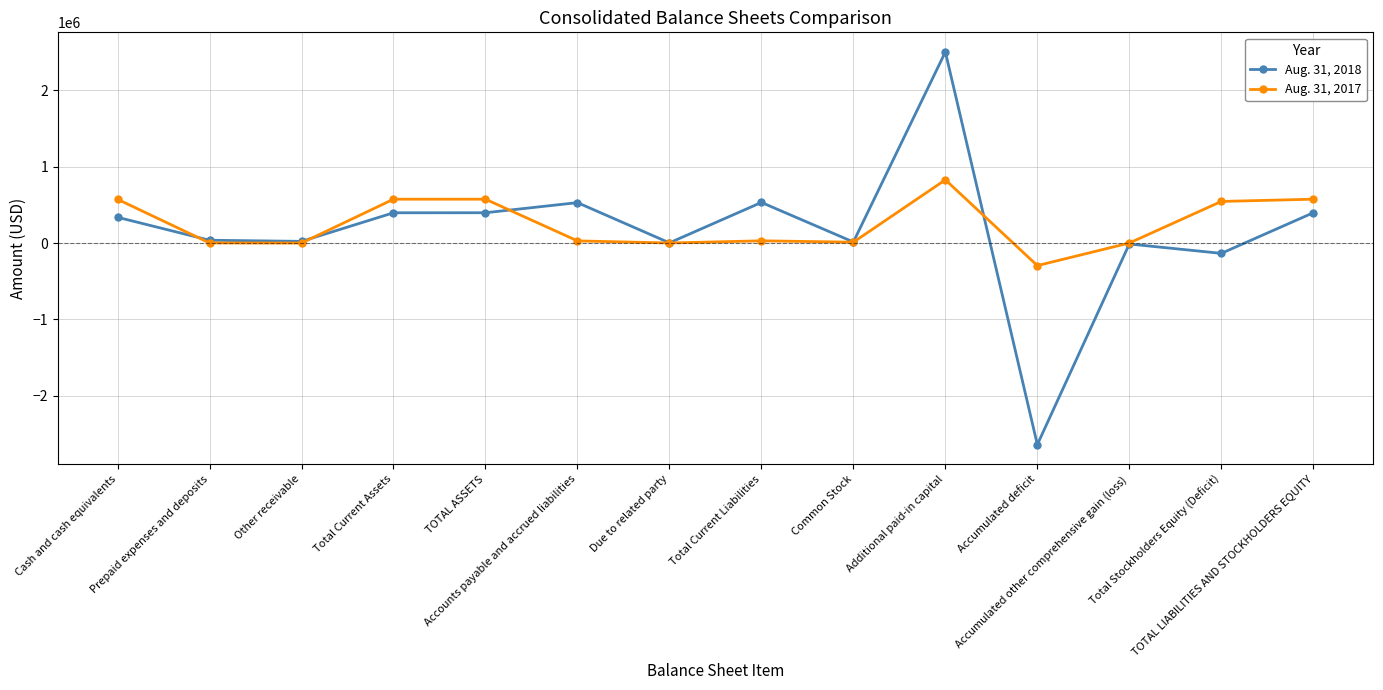

Does the chart have visible grid lines?

Yes